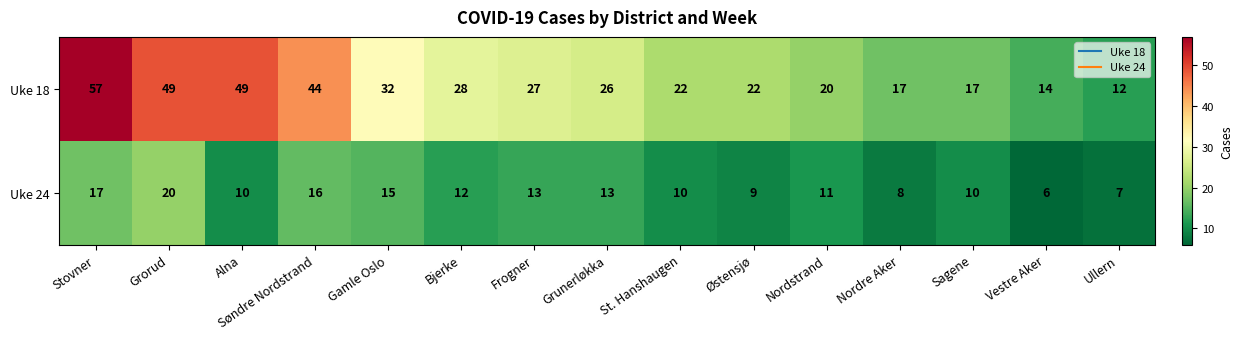

Rank the series by their maximum value, from lowest to highest.

Uke 24, Uke 18